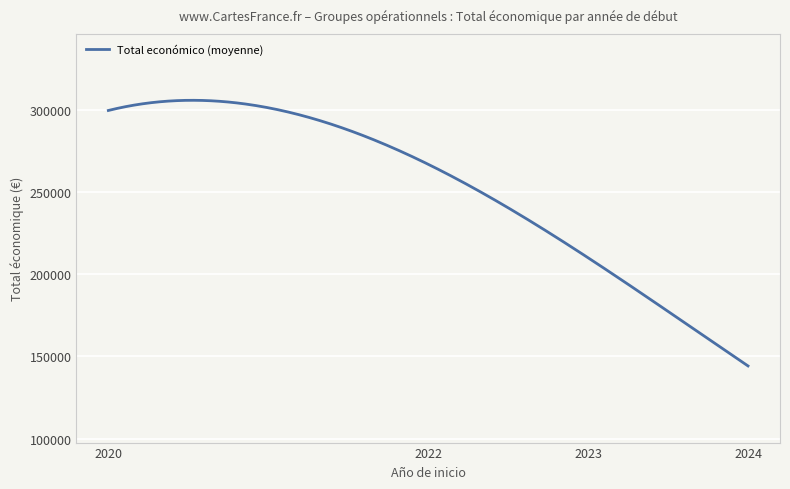

What is the maximum value shown in the chart?

305864.0